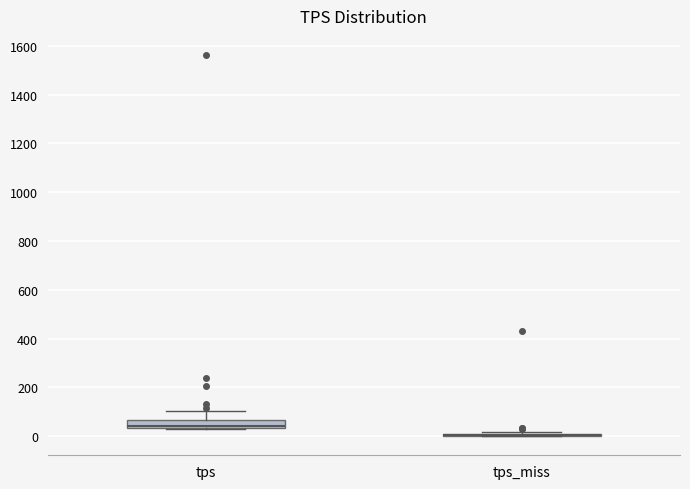

Reading left to right, read every box against the y-axis: the position of its median line, the range the box covers, and the ends of its whiskers. The values are not printed on the chart, so give them approximately, as read against the axis.

tps: median 40 (just above the box's lower edge), box 40 to 60, whiskers 40 to 100
tps_miss: box collapsed to a line at 0, whiskers 0 to 20